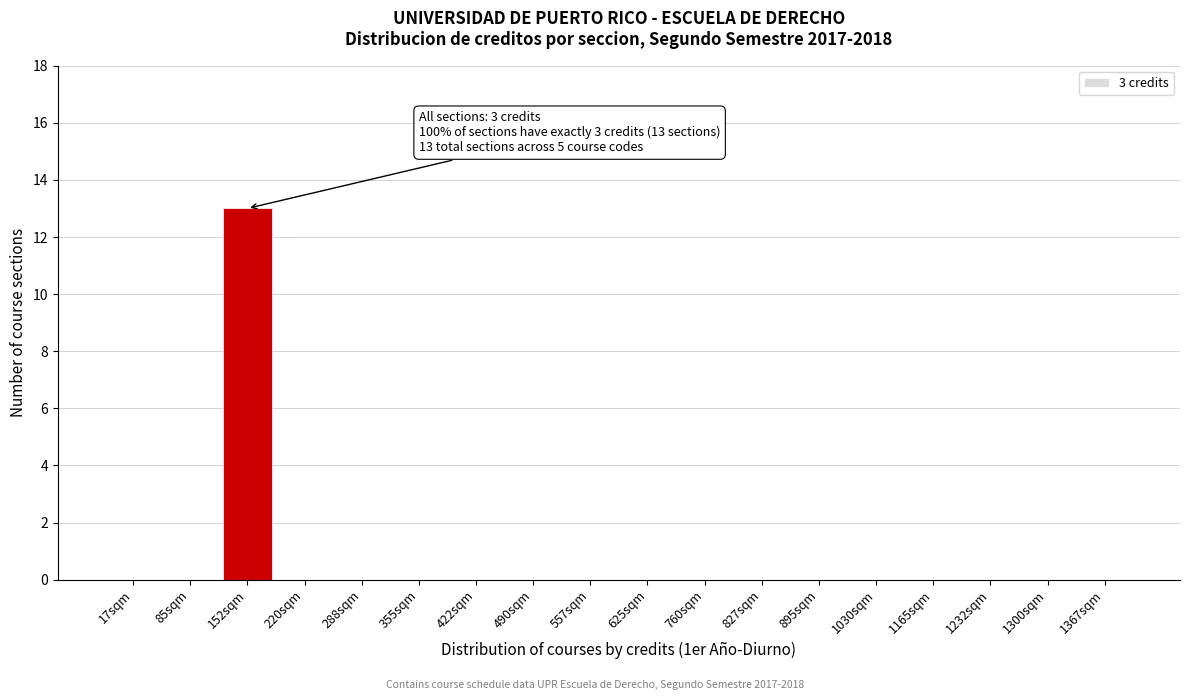

Reading left to right, transcribe all the data shown in this chart.

17sqm=0	85sqm=0	152sqm=13	220sqm=0	288sqm=0	355sqm=0	422sqm=0	490sqm=0	557sqm=0	625sqm=0	760sqm=0	827sqm=0	895sqm=0	1030sqm=0	1165sqm=0	1232sqm=0	1300sqm=0	1367sqm=0